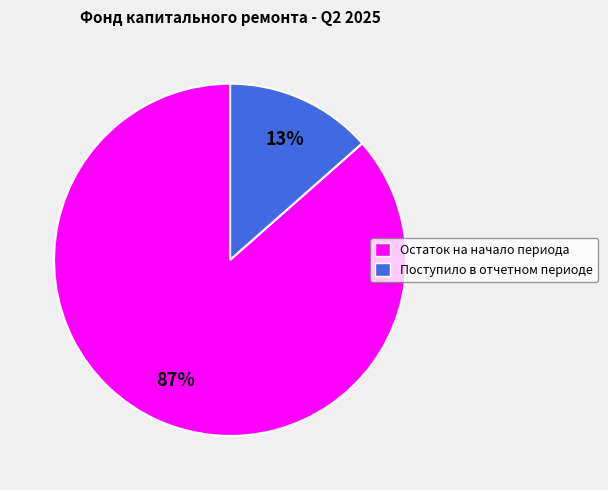

To the nearest percent, what is the average slice percentage?

50%